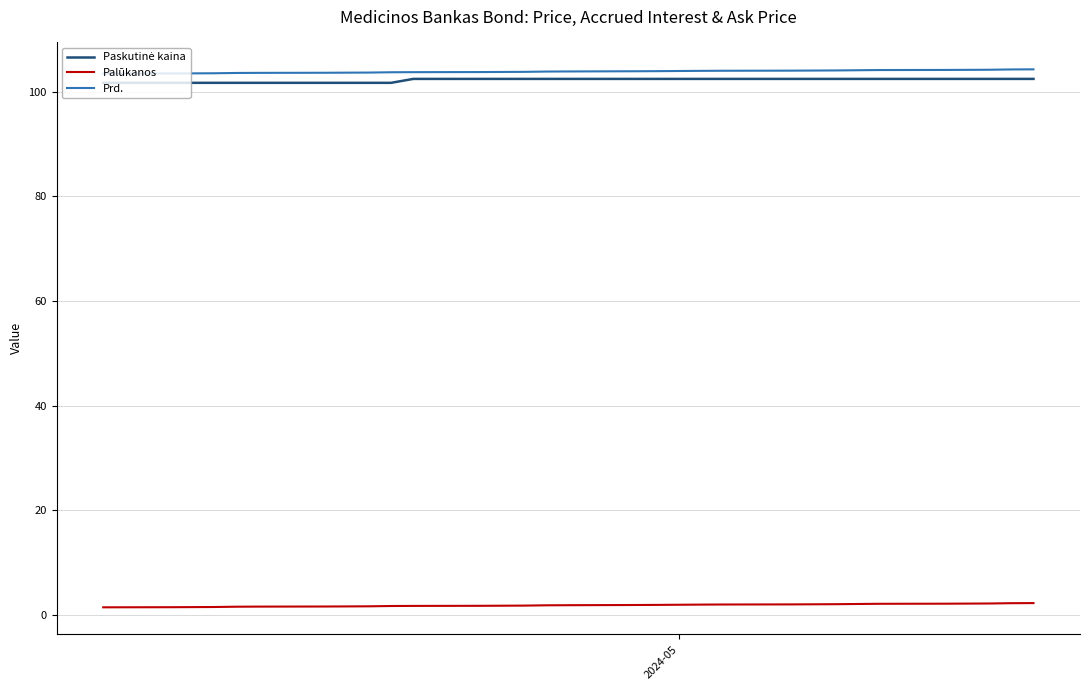

True or false: Prd. and Palūkanos intersect in this chart.

False